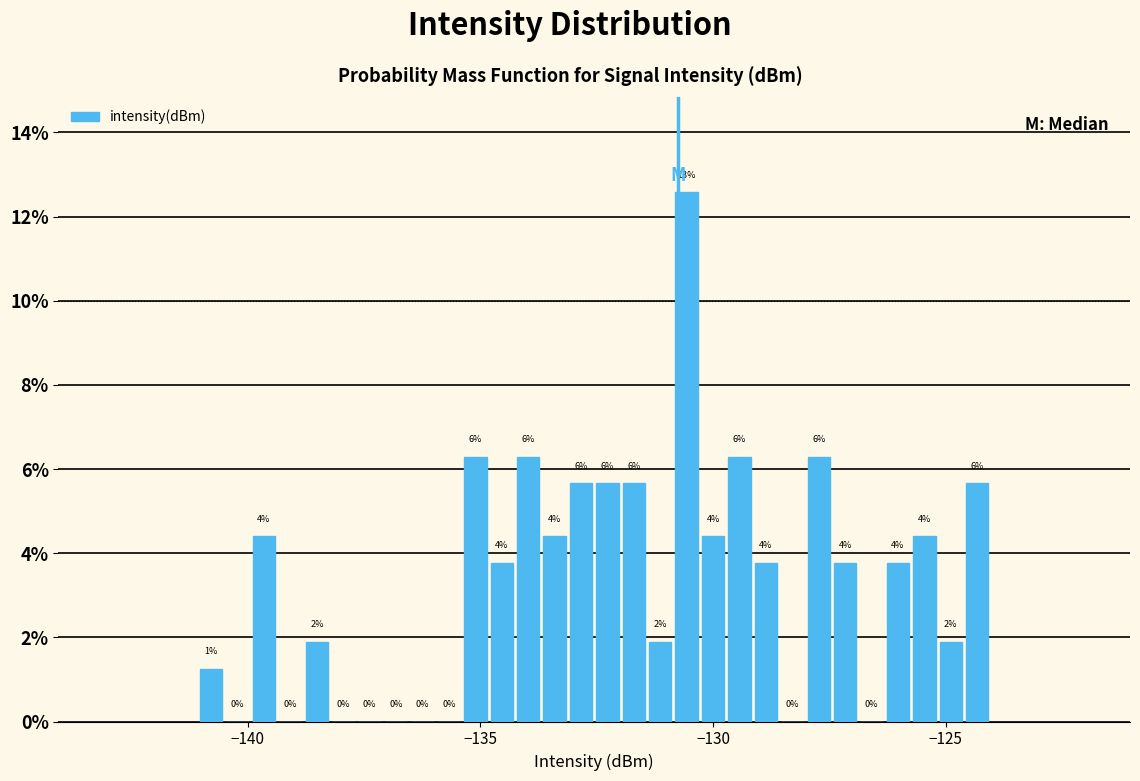

Around what value on the x-axis is the tallest bar? Give the approximate position of its centre, as read against the axis.

-130.5